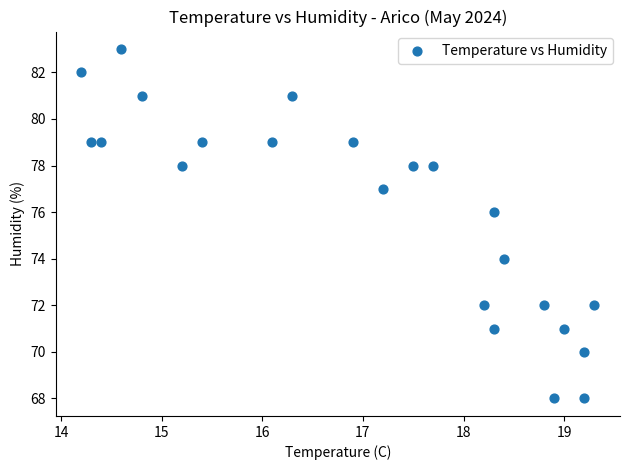

What is the range of Y values (max minus min)?

15